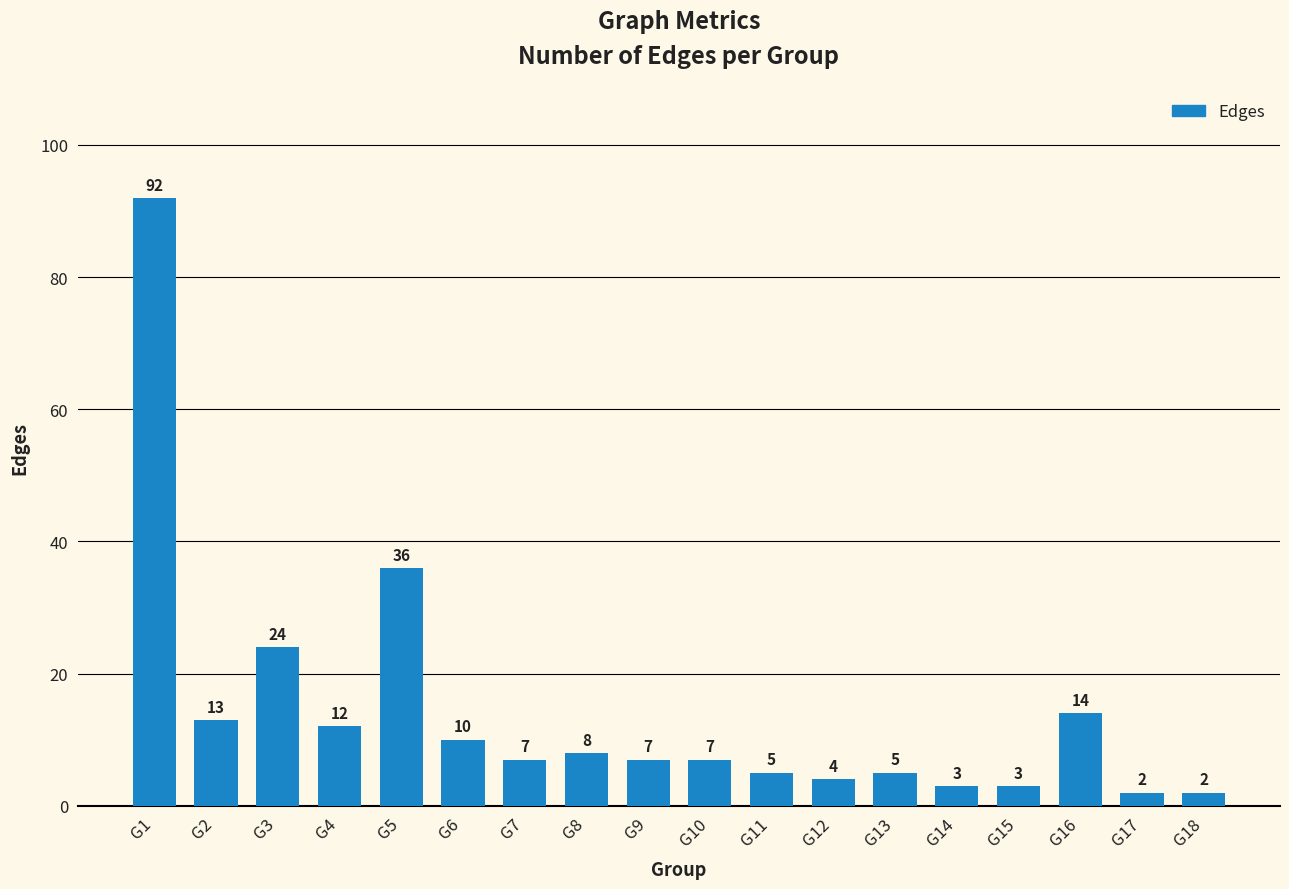

What is the difference between the maximum and minimum values?

90